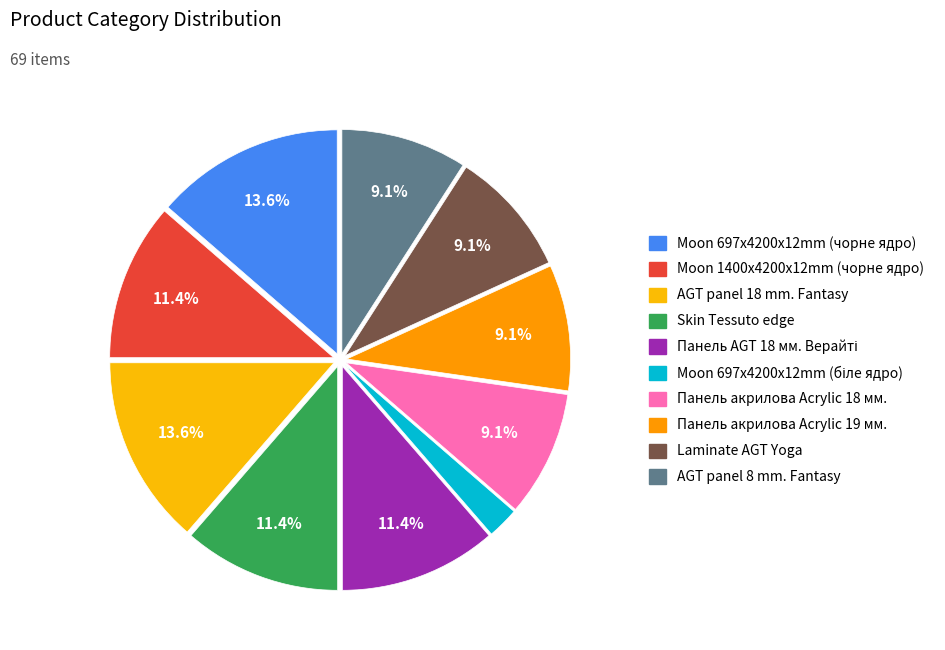

What percentage do Панель акрилова Acrylic 18 мм. and Moon 1400x4200x12mm (чорне ядро) together represent?

20.5%